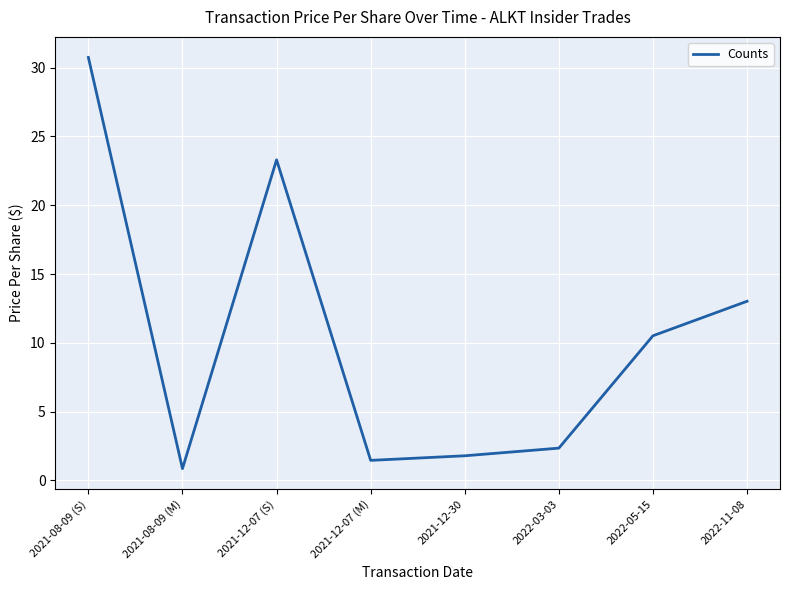

What is the maximum value shown in the chart?

30.7